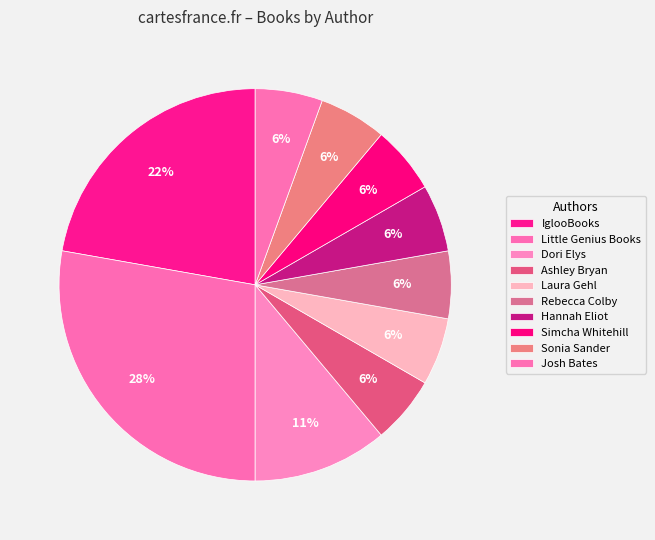

How many segments does this pie chart have?

10